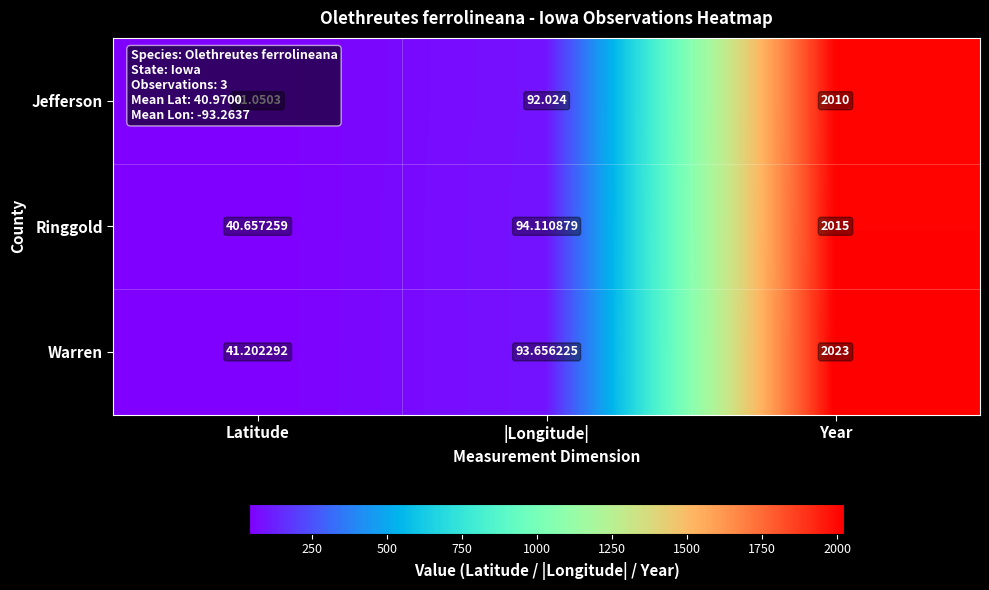

Rank the series by their maximum value, from highest to lowest.

Warren, Ringgold, Jefferson